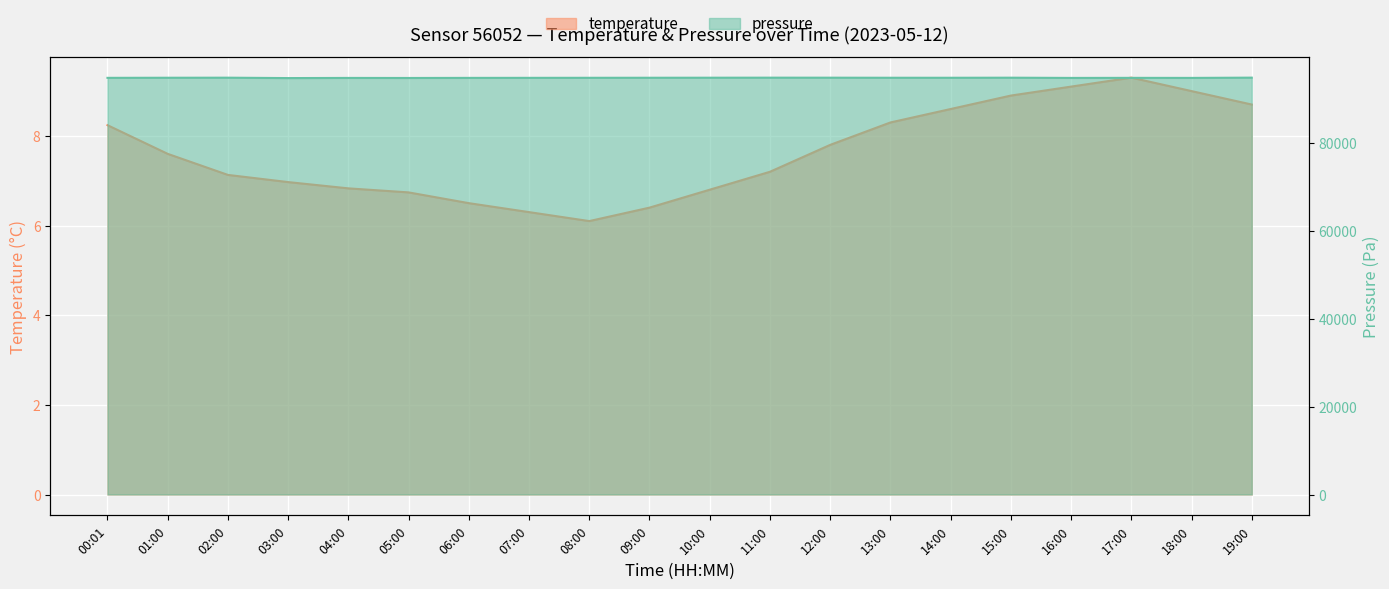

At which label does pressure reach its peak?

19:00